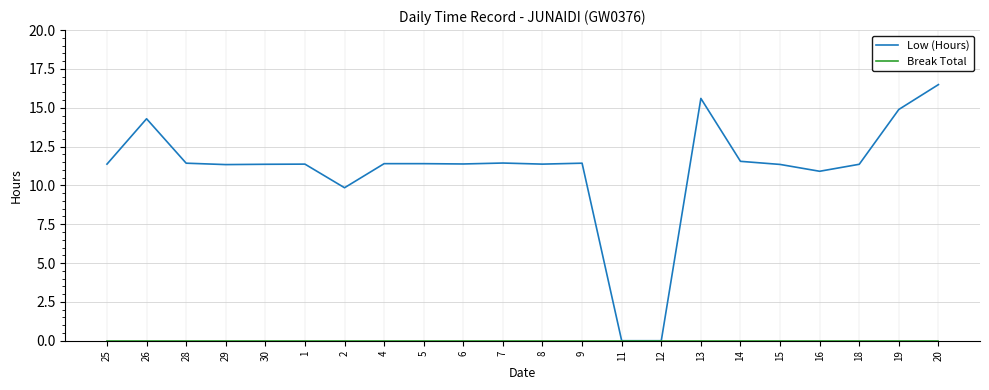

Which series changed the most between 2 and 11?

Low (Hours)